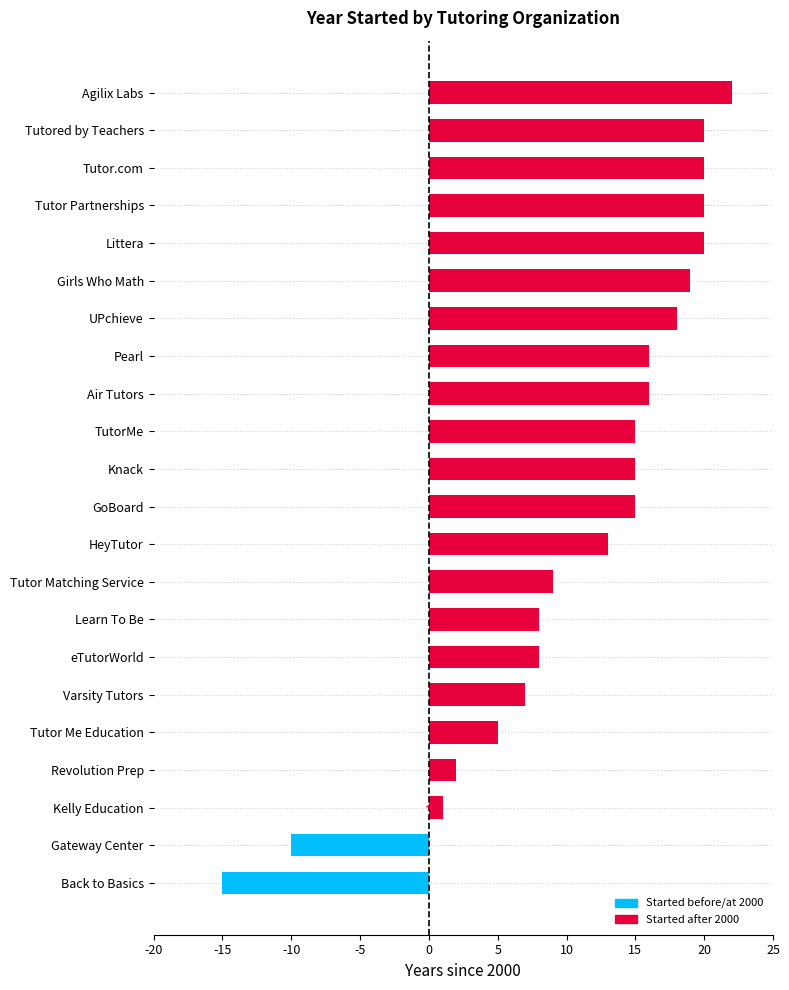

What is the change in value from GoBoard to Girls Who Math?

+4